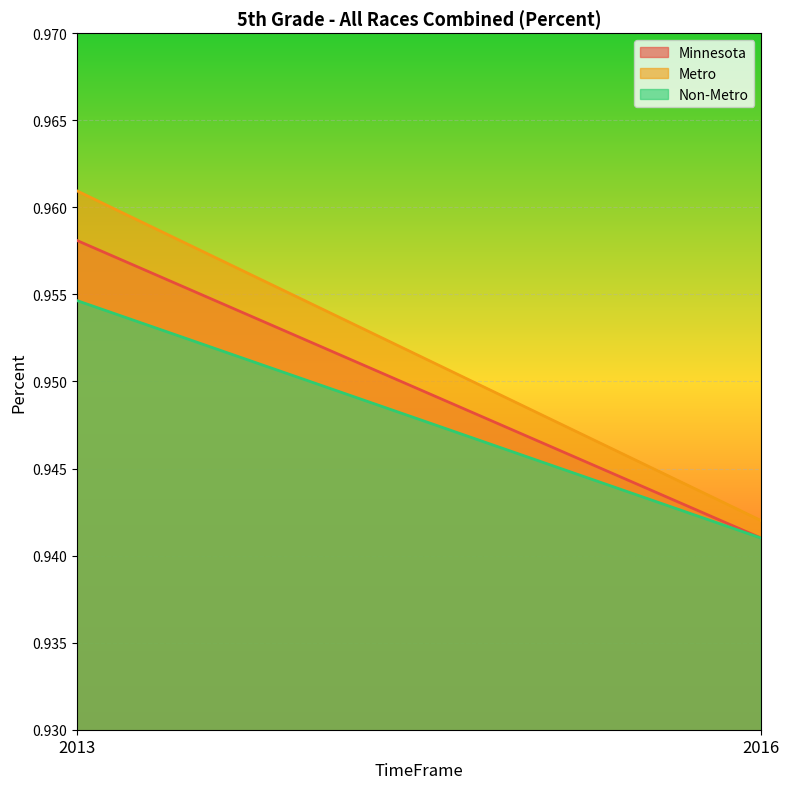

Rank the series at 2013 from highest to lowest value.

Metro, Minnesota, Non-Metro